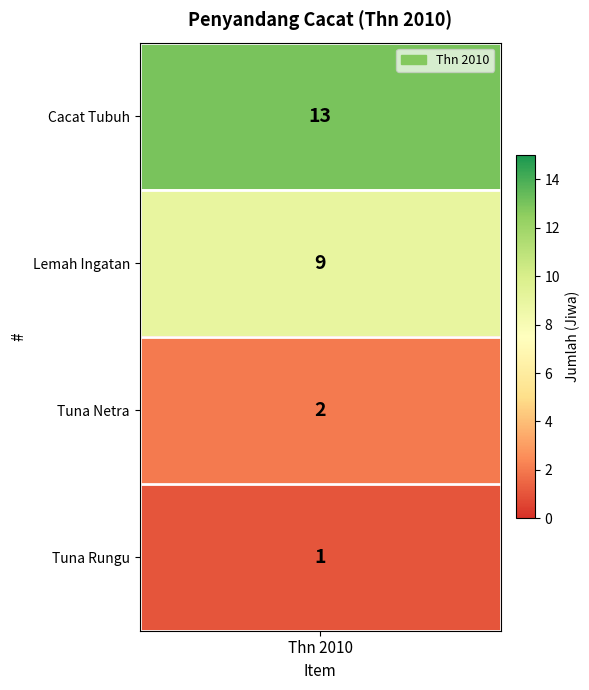

What is the difference between the values at Tuna Netra and Tuna Rungu?

1